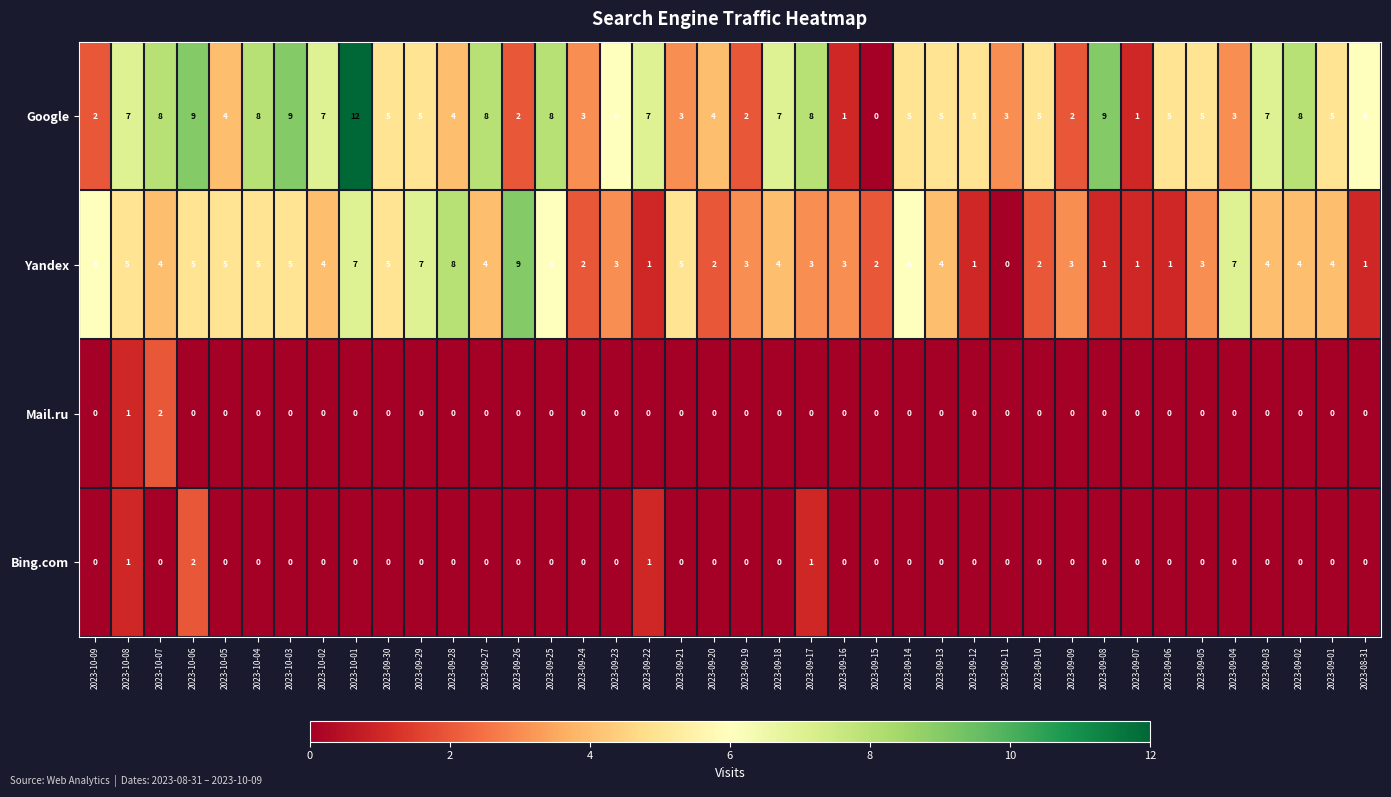

Count the Yandex values in the range 2 to 5.

25